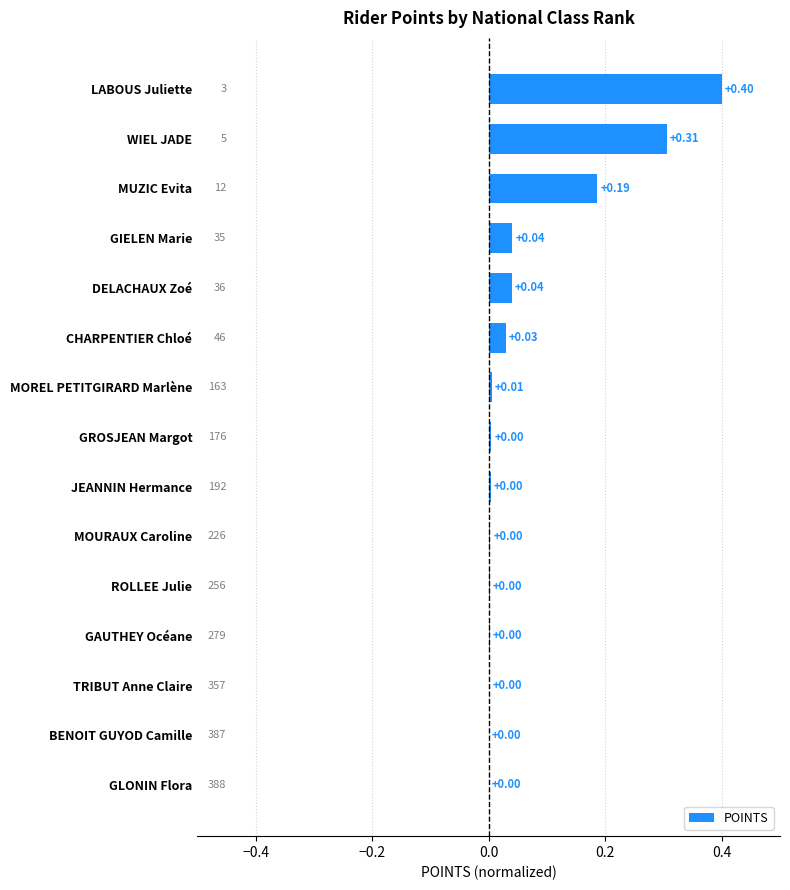

How many distinct data groups are displayed?

1